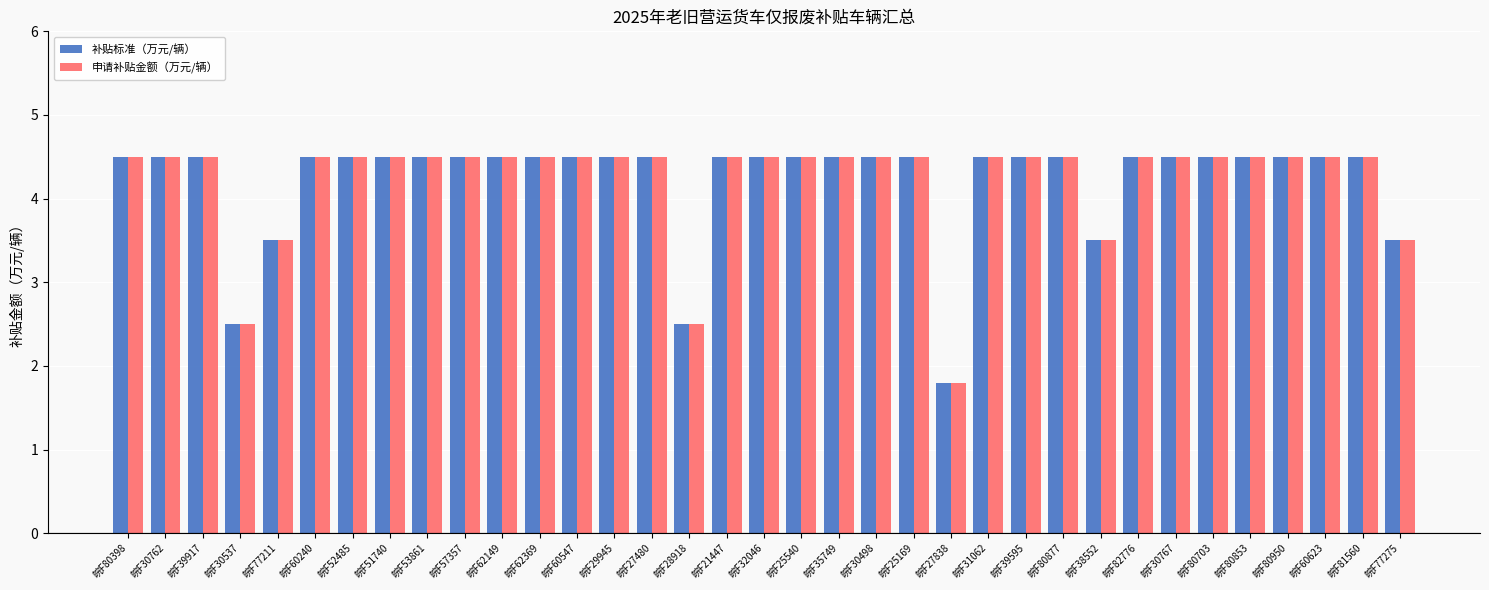

True or false: 申请补贴金额（万元/辆） has a value of 7.2 at 皖F35749.

False